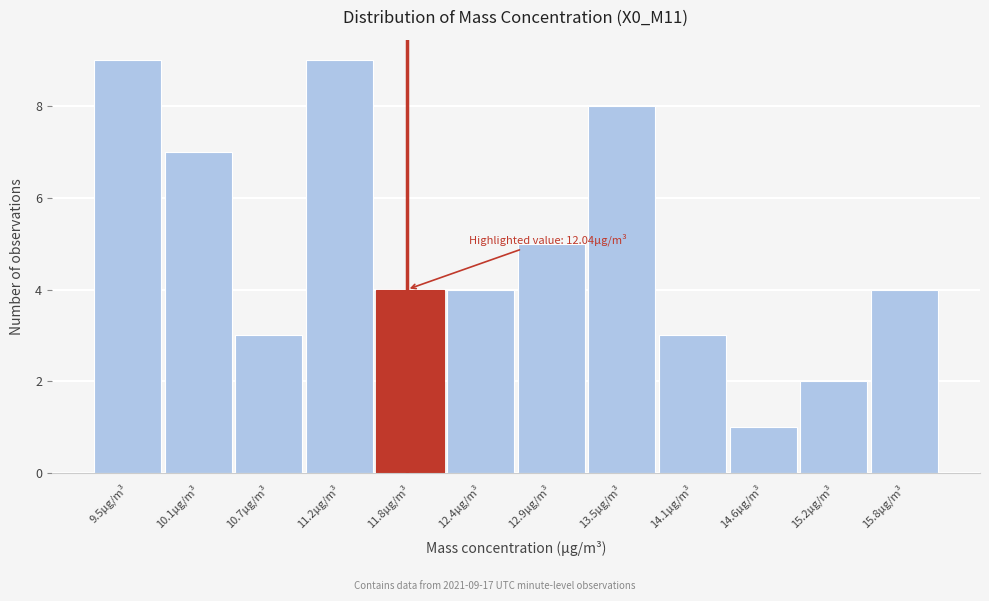

Reading left to right, what are all the values shown in this chart?

9.5μg/m³=9	10.1μg/m³=7	10.7μg/m³=3	11.2μg/m³=9	11.8μg/m³=4	12.4μg/m³=4	12.9μg/m³=5	13.5μg/m³=8	14.1μg/m³=3	14.6μg/m³=1	15.2μg/m³=2	15.8μg/m³=4